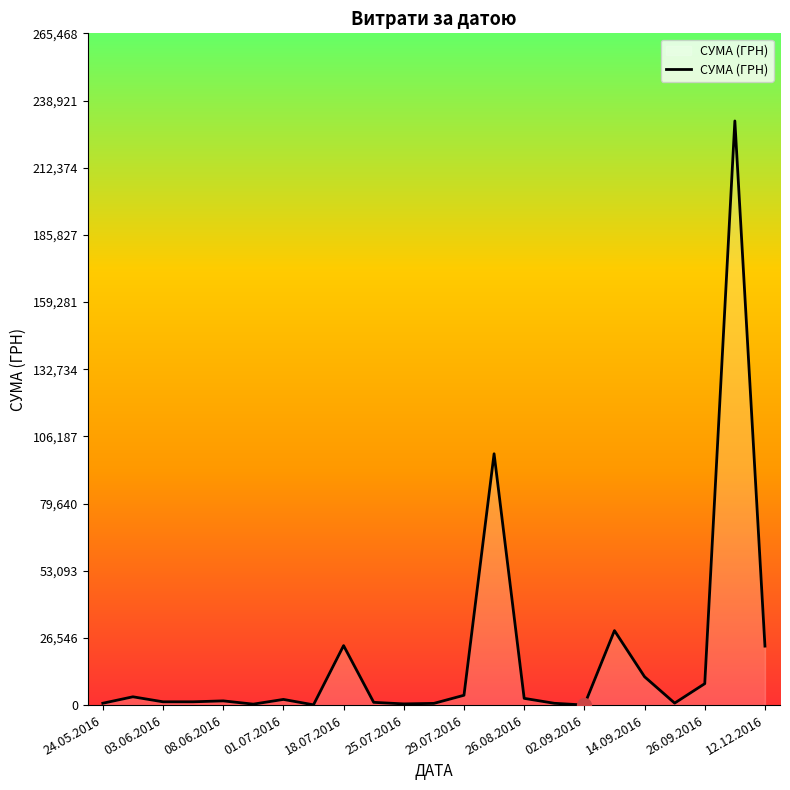

What is the greatest value displayed?

230842.2